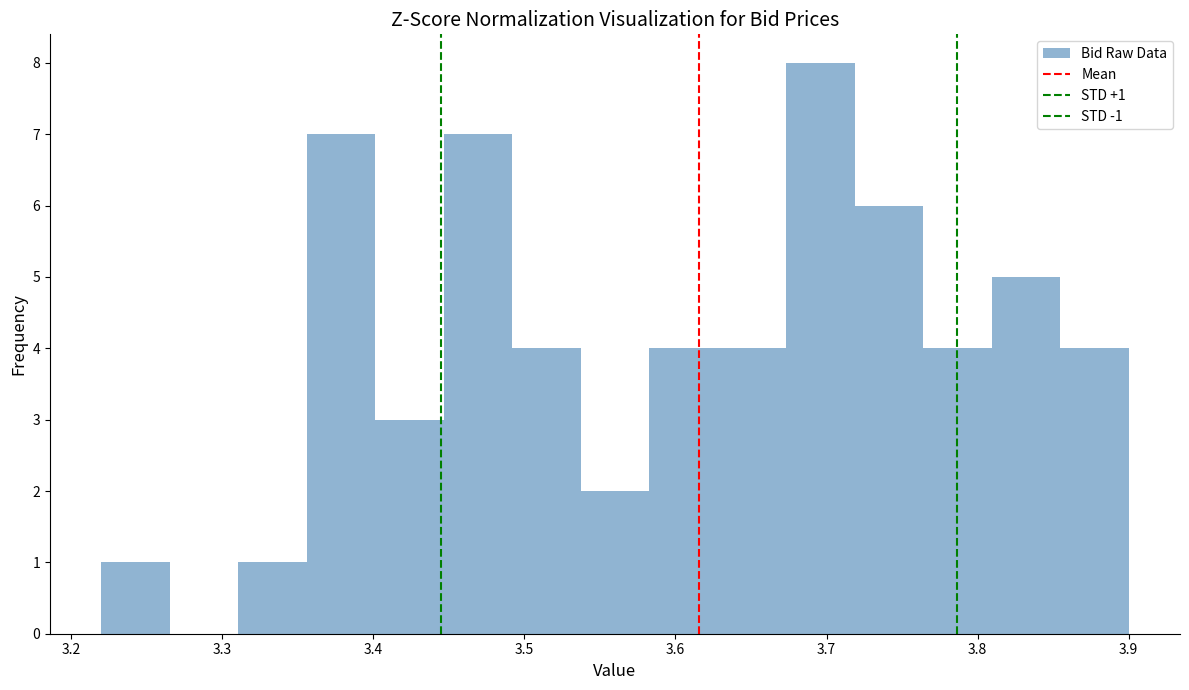

Over which range of the x-axis is the bar tallest?

3.67 to 3.72